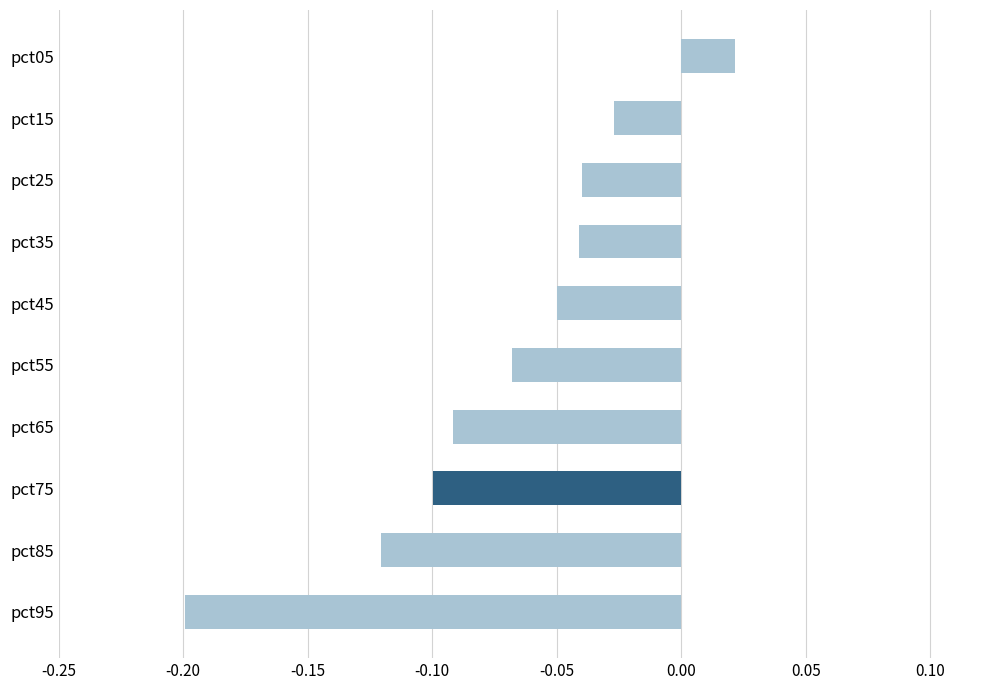

The chart shows a value of -0.2 at pct85. True or false?

False